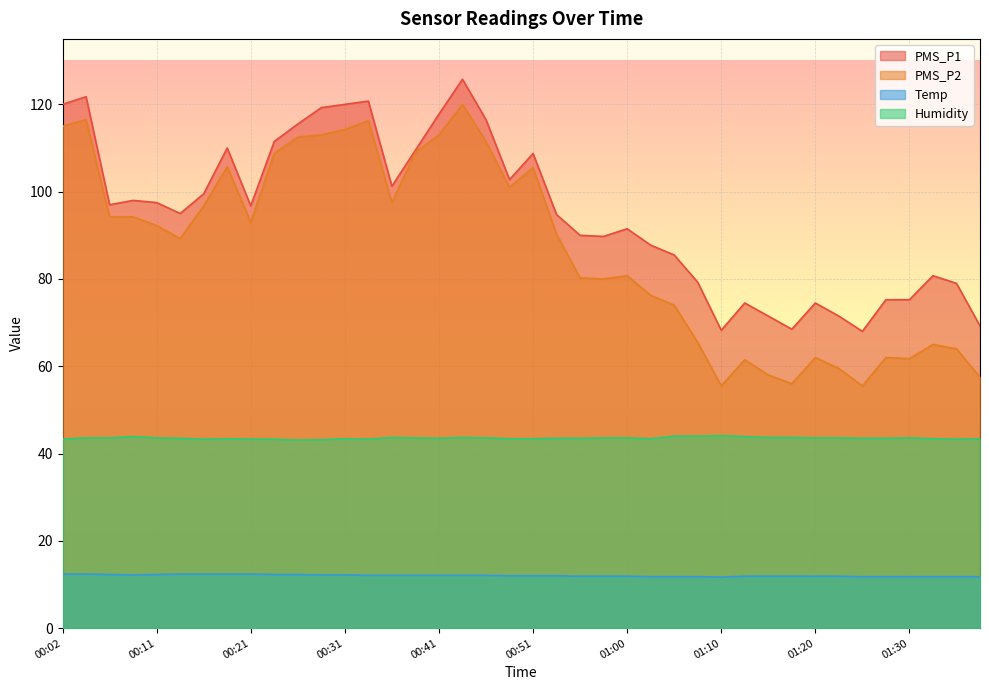

The value of Humidity at 01:35 is 56.9. True or false?

False